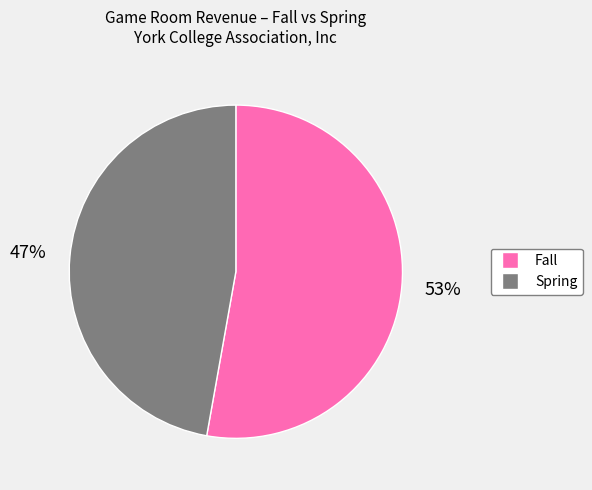

Count the number of slices in the pie.

2